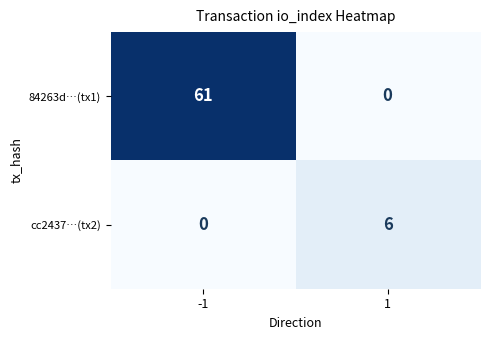

The 84263d…(tx1) series shows 61 at -1. True or false?

True